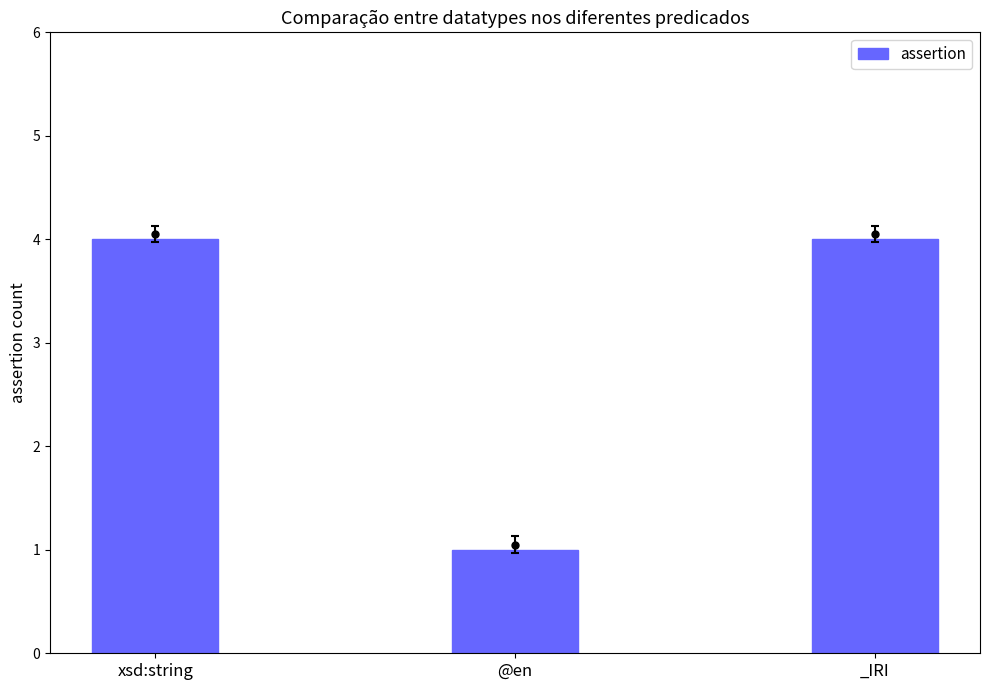

The value at xsd:string is 6. True or false?

False